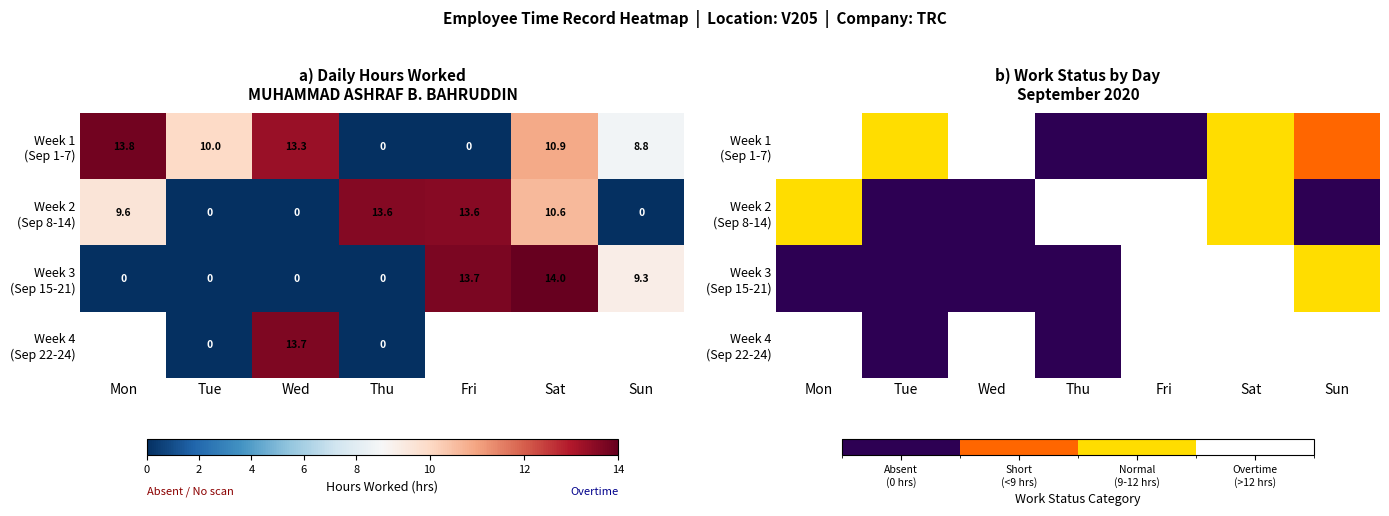

How many data points in Week 2 (Sep 8-14) are above 2?

2